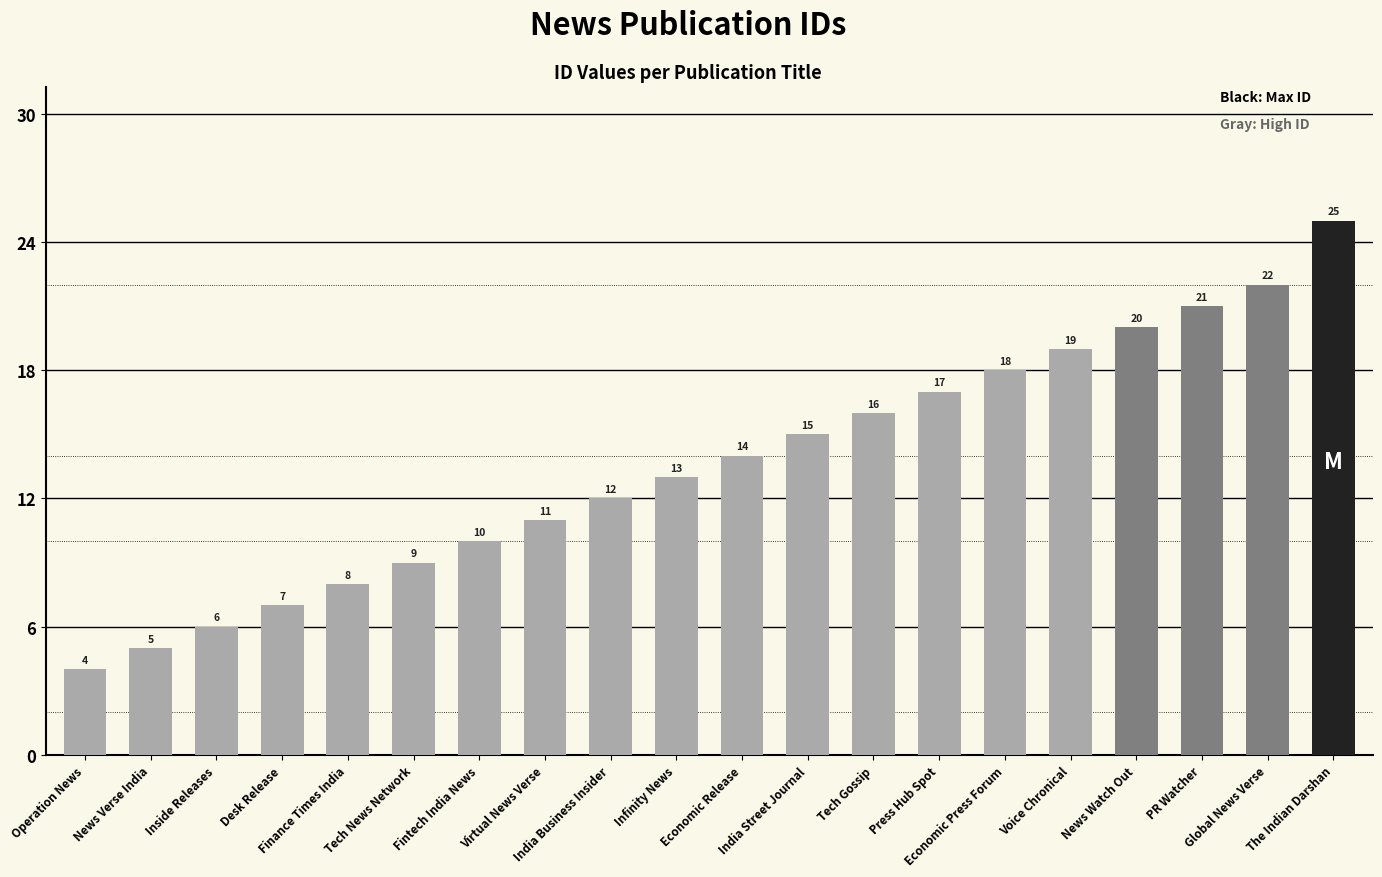

How many values are below 14?

10